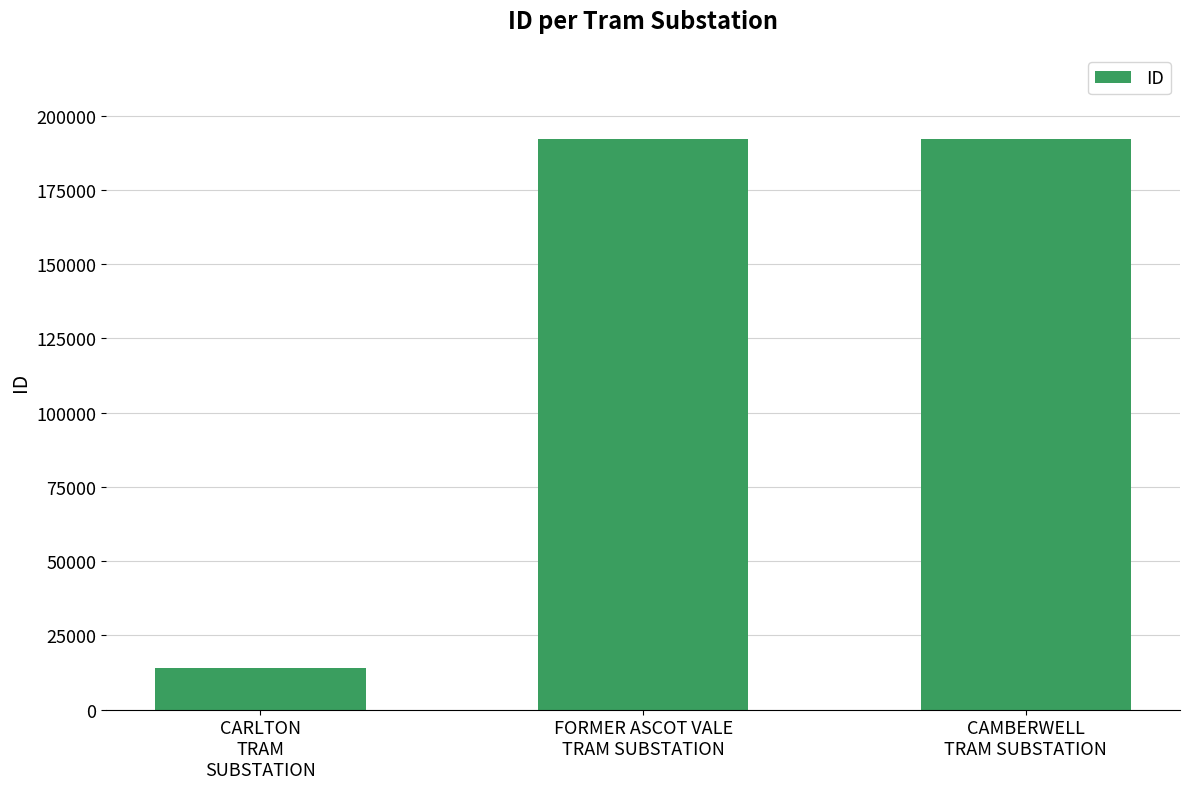

What position from the right is CARLTON
TRAM
SUBSTATION?

3